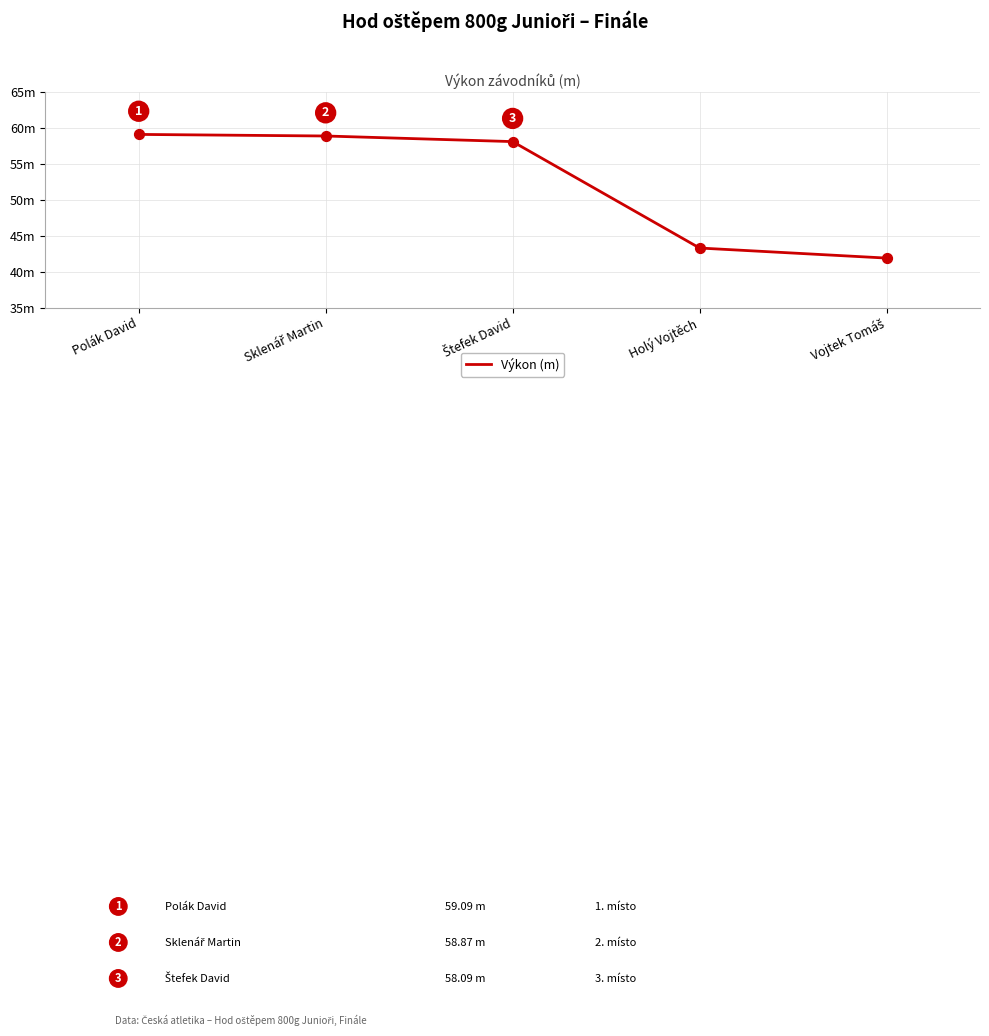

Which has a higher value, Polák David or Holý Vojtěch?

Polák David